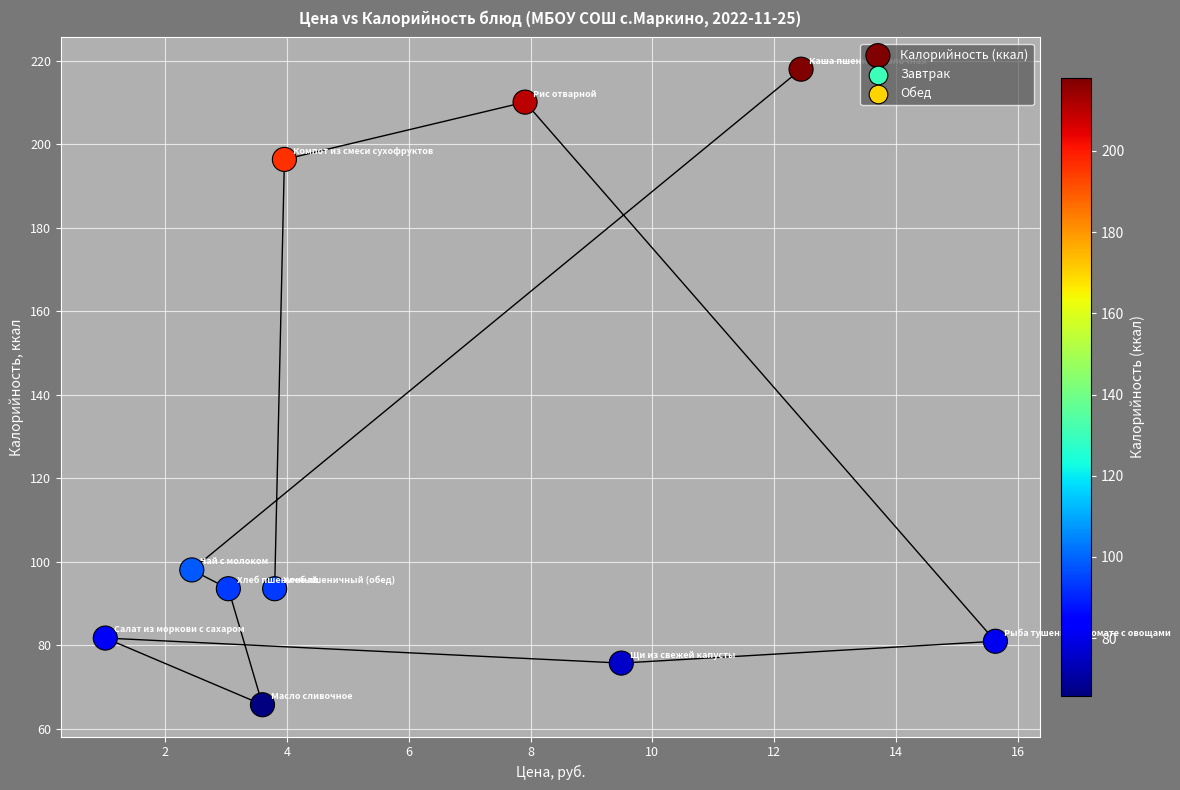

What Y value in the scatter plot is closest to 141?

98.0